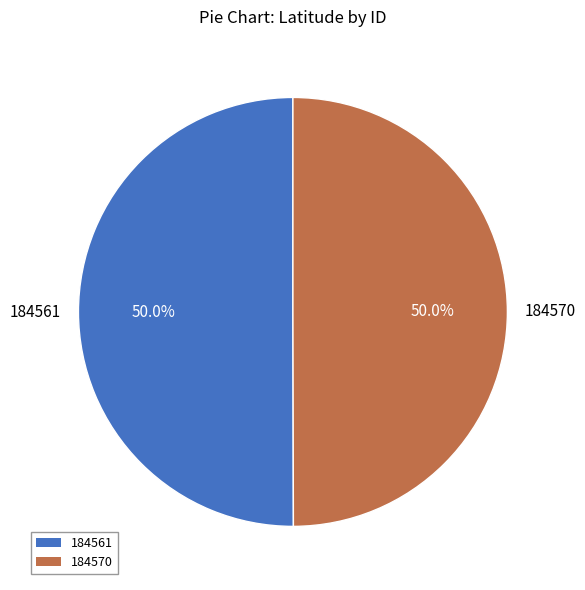

How many segments does this pie chart have?

2